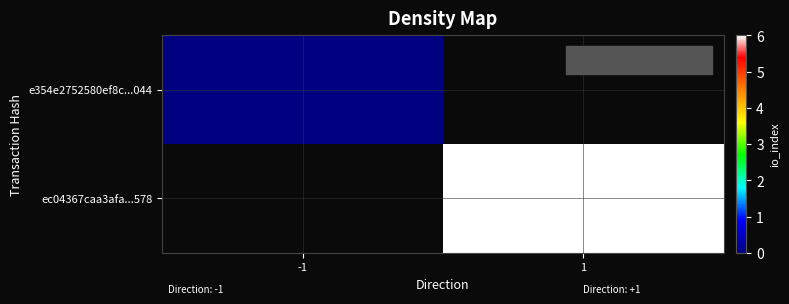

At how many categories does at least one series exceed 3?

1